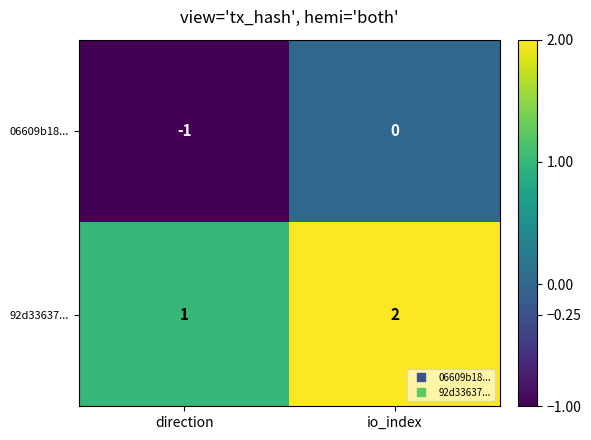

Which series has the largest total across all categories?

92d33637...